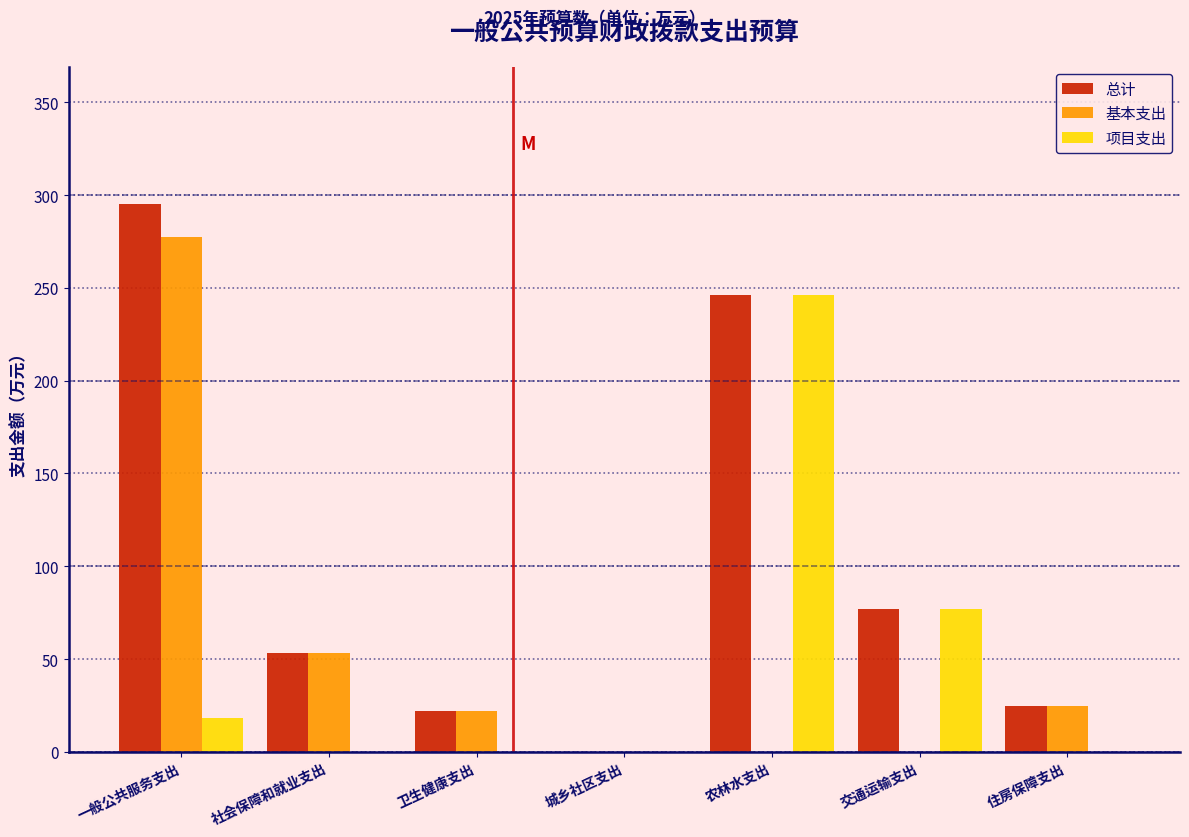

At which category does the chart reach its peak across all series?

一般公共服务支出